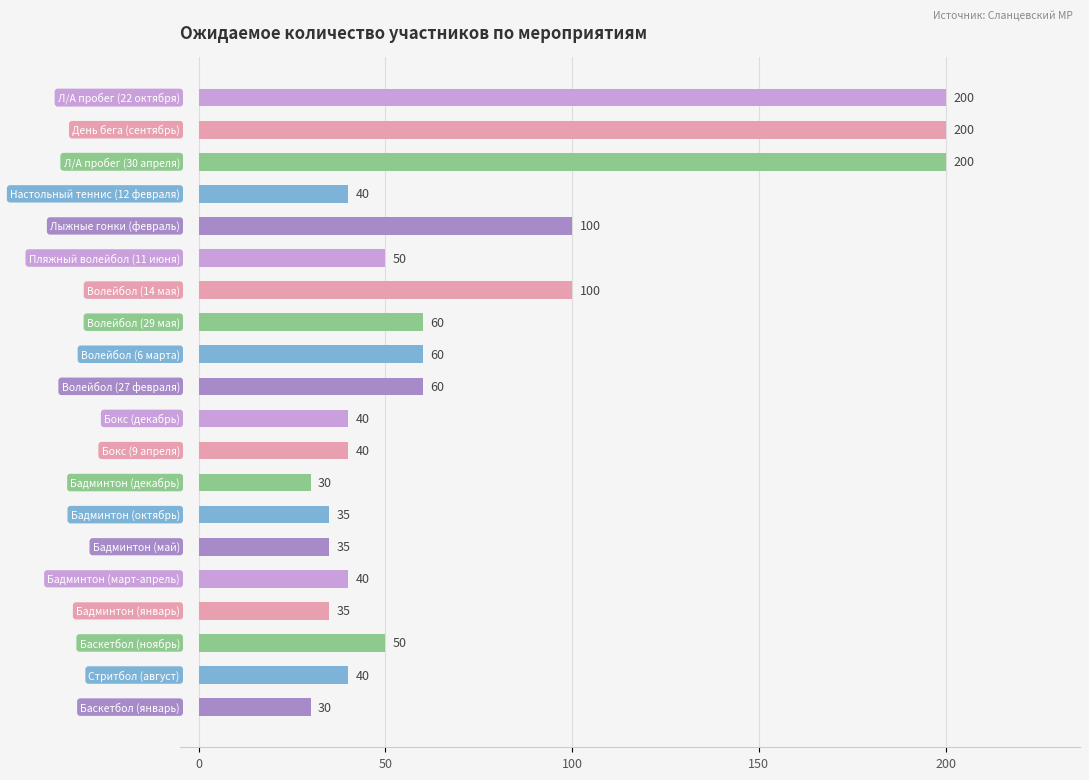

What is the greatest value displayed?

200